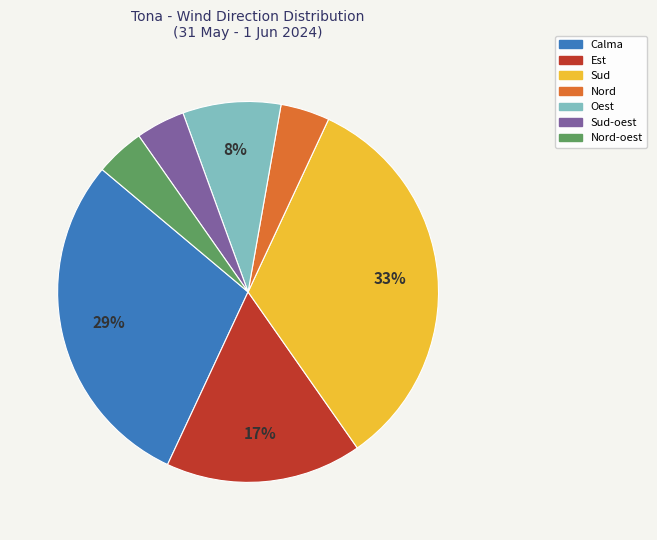

To the nearest percent, what is the difference between the largest and smallest slice percentages?

29%